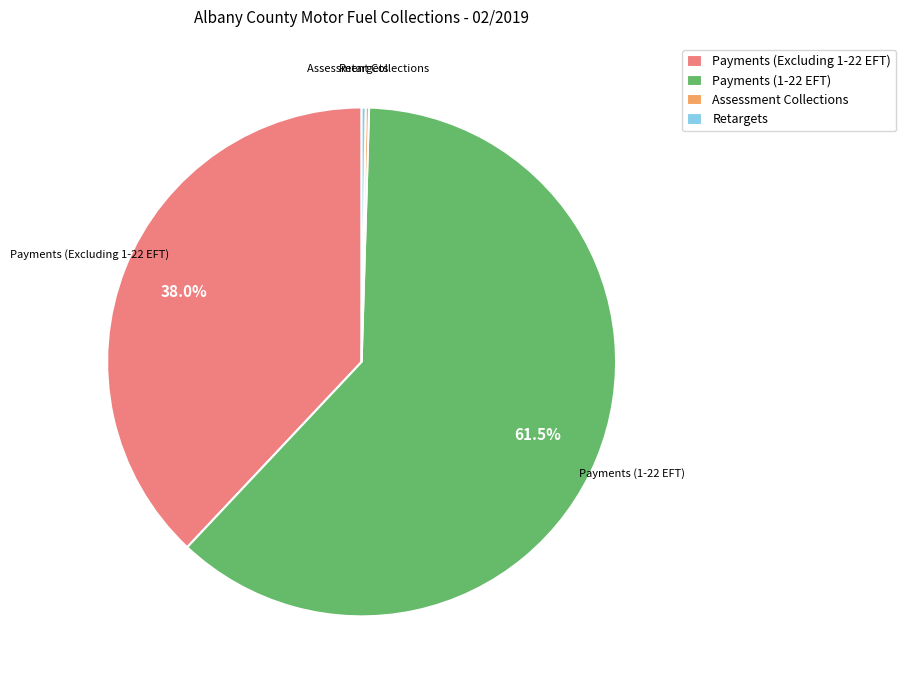

Which slice is the largest?

Payments (1-22 EFT)